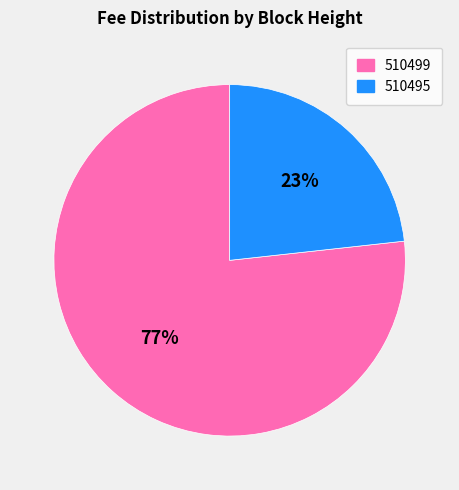

Is there any slice that represents more than half of the pie?

Yes